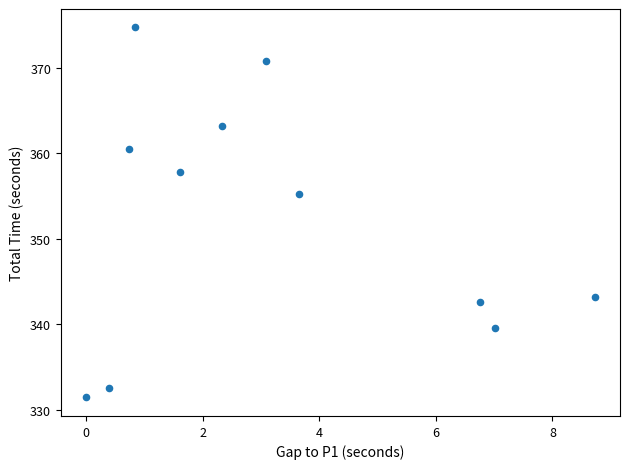

What Y value in the scatter plot is closest to 353?

355.3